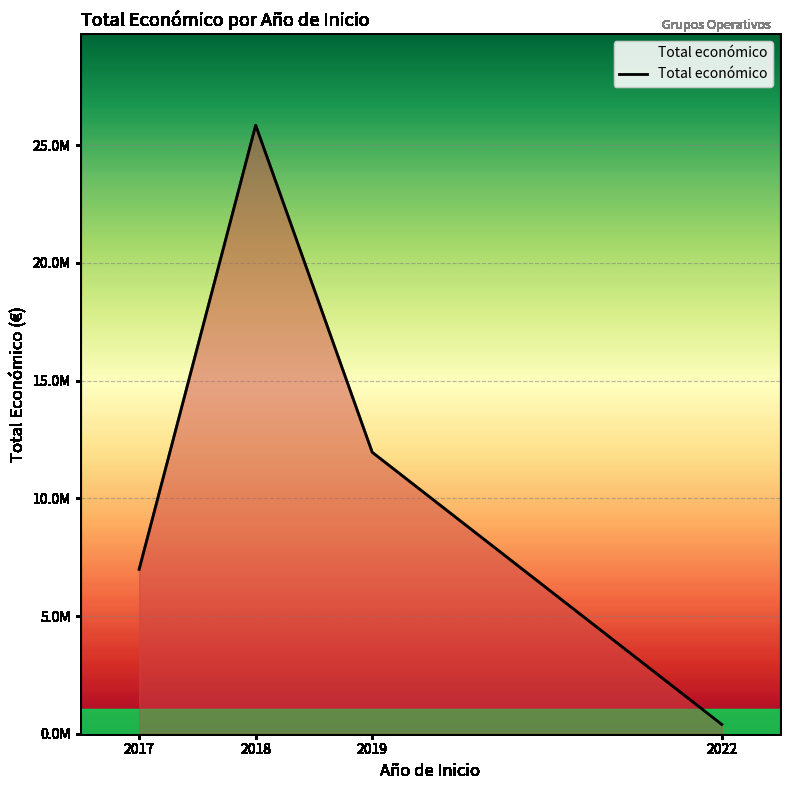

Does the chart display data point markers on the line(s)?

No